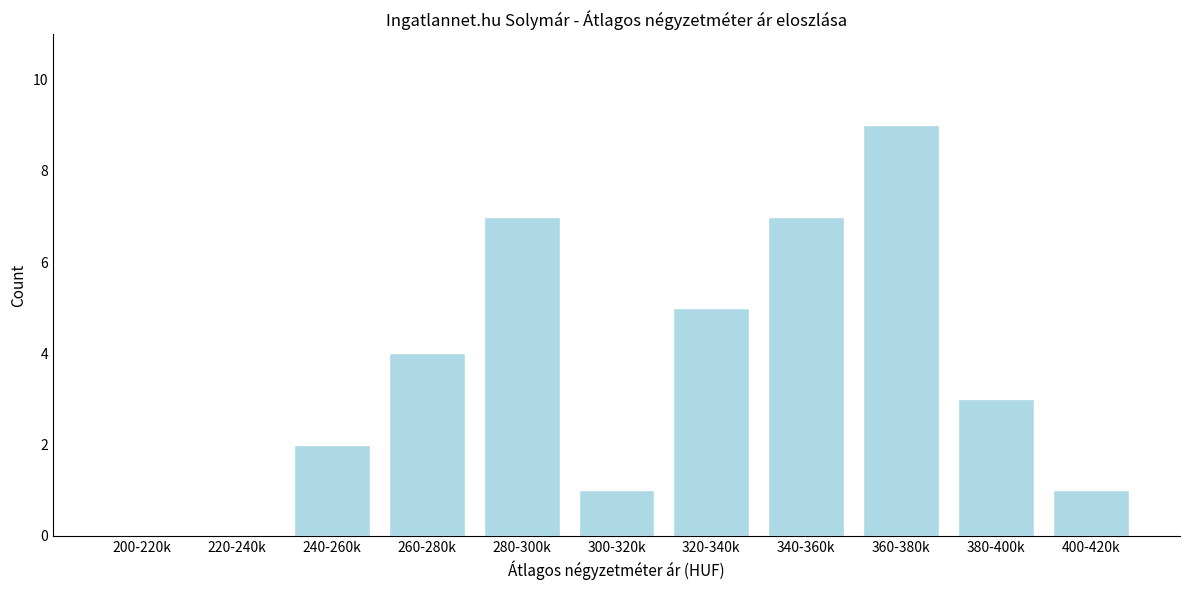

Reading left to right, list all the values displayed in this chart.

200-220k=0	220-240k=0	240-260k=2	260-280k=4	280-300k=7	300-320k=1	320-340k=5	340-360k=7	360-380k=9	380-400k=3	400-420k=1